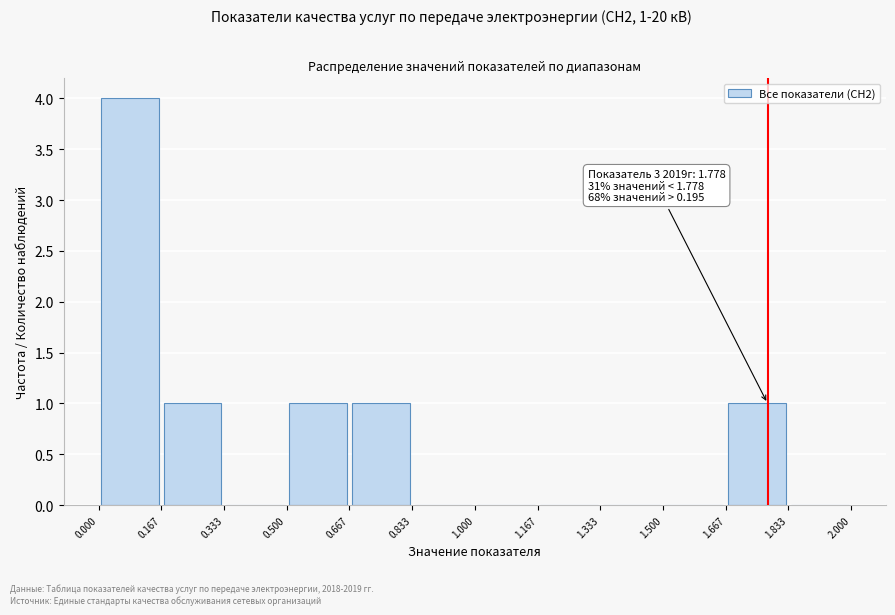

Over which range of the x-axis is the bar tallest?

0.000 to 0.167